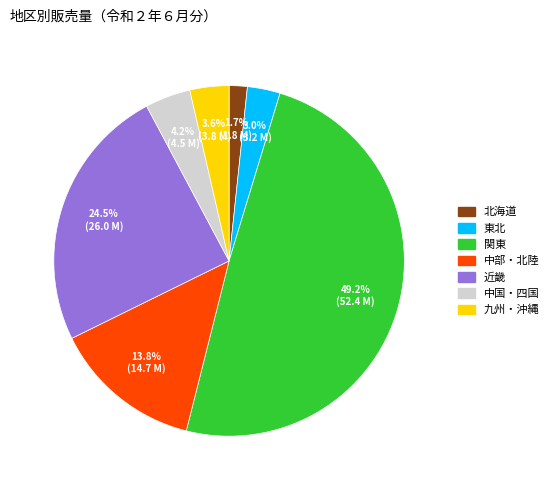

Between 関東 and 北海道, which is larger?

関東